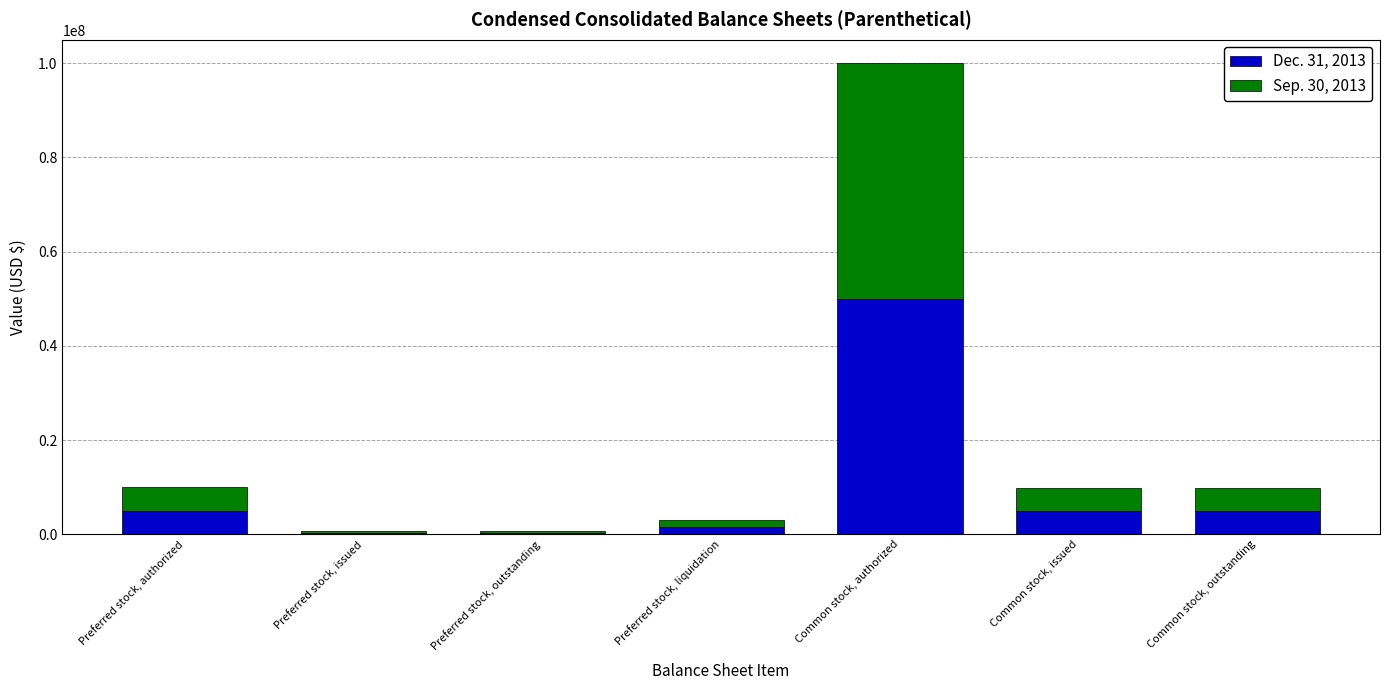

What is the total value across all series at Preferred stock, authorized?

10000000